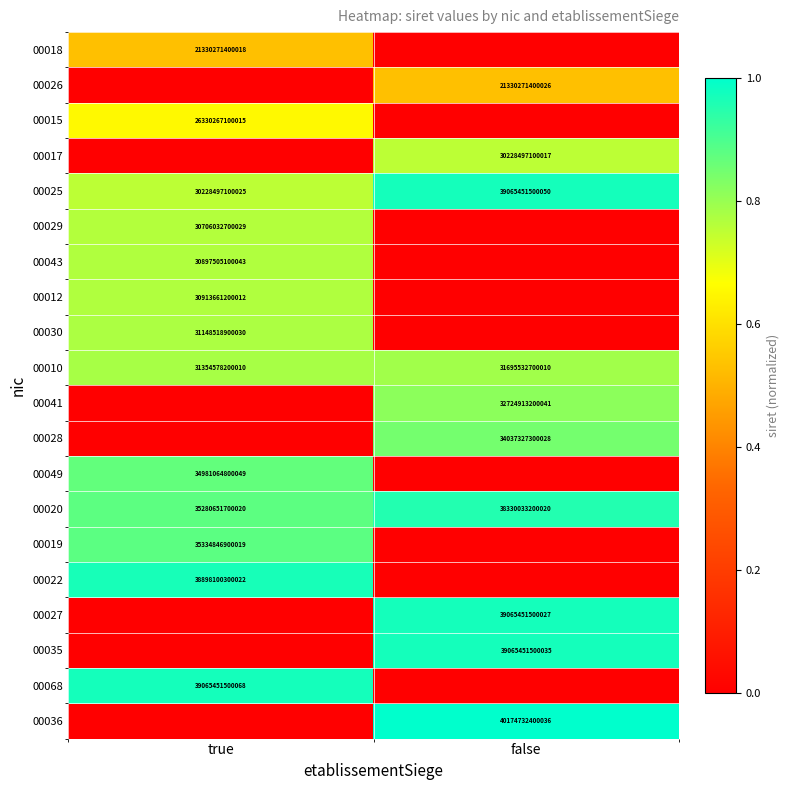

Which label corresponds to the largest value in the chart?

false